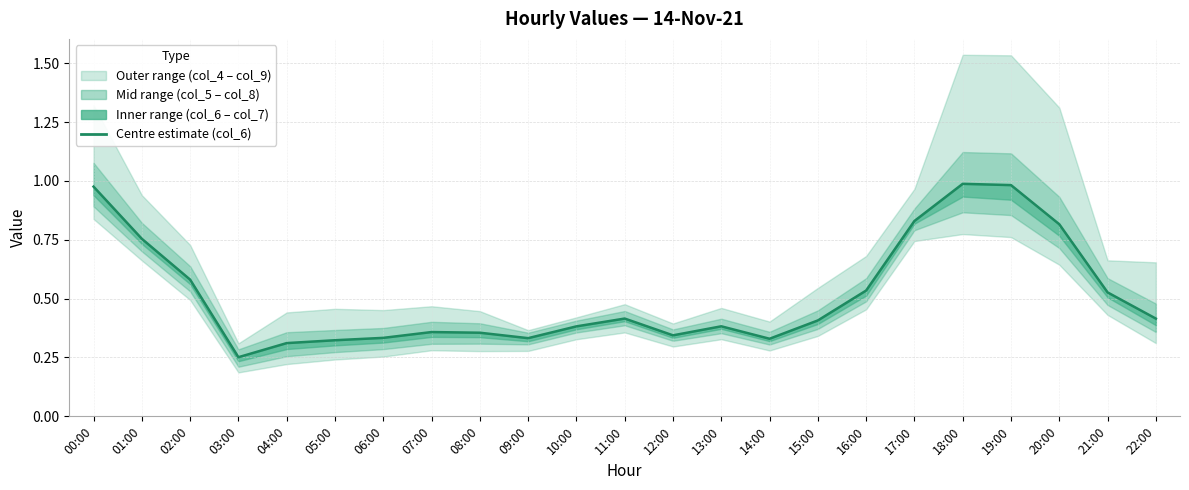

Which label corresponds to the smallest value in the chart?

03:00